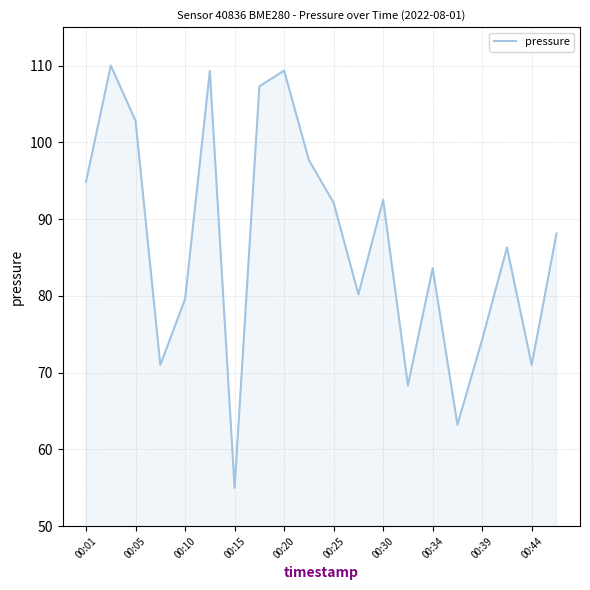

Reading right to left, what are all the values shown in this chart?

88.1	71.0	86.3	74.3	63.2	83.6	68.3	92.5	80.2	92.1	97.7	109.3	107.3	55.0	109.3	79.6	71.0	102.8	110.0	94.9